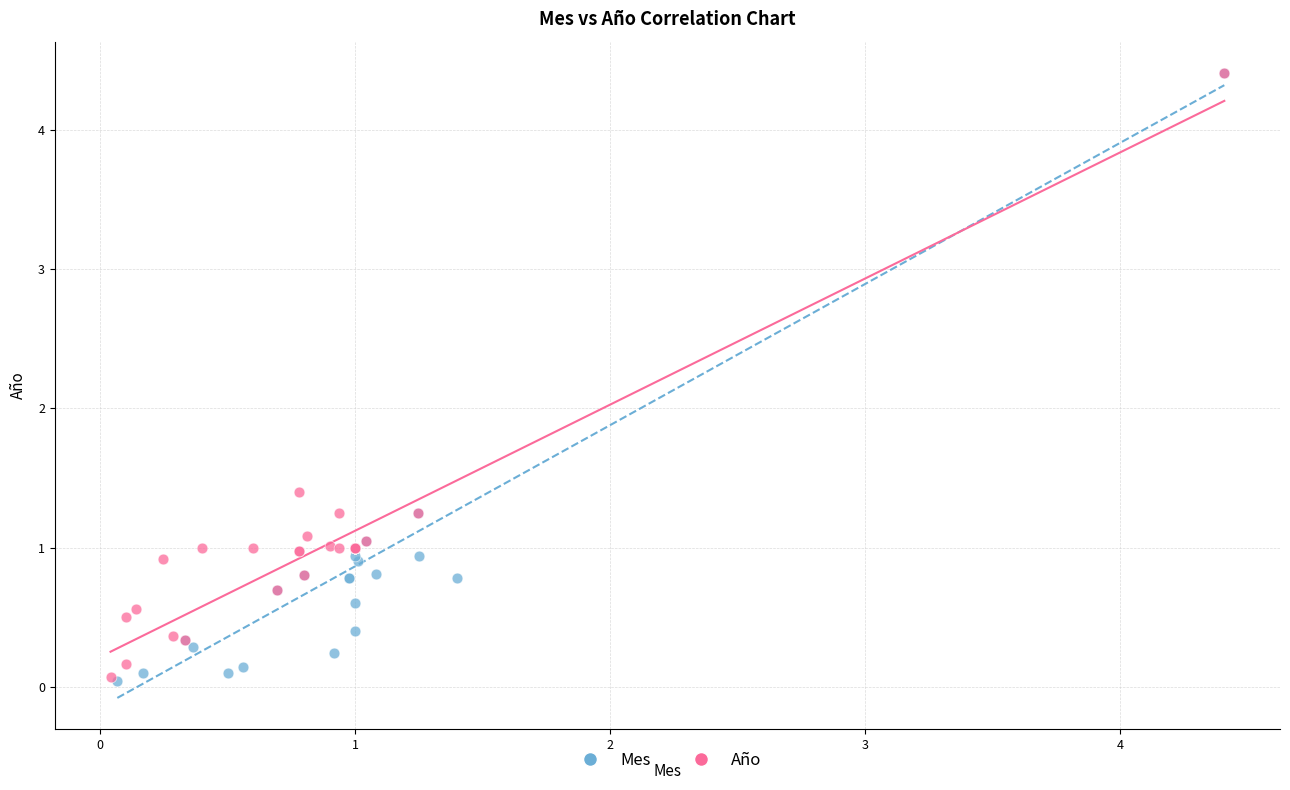

Which series has the widest spread of Y values?

Mes